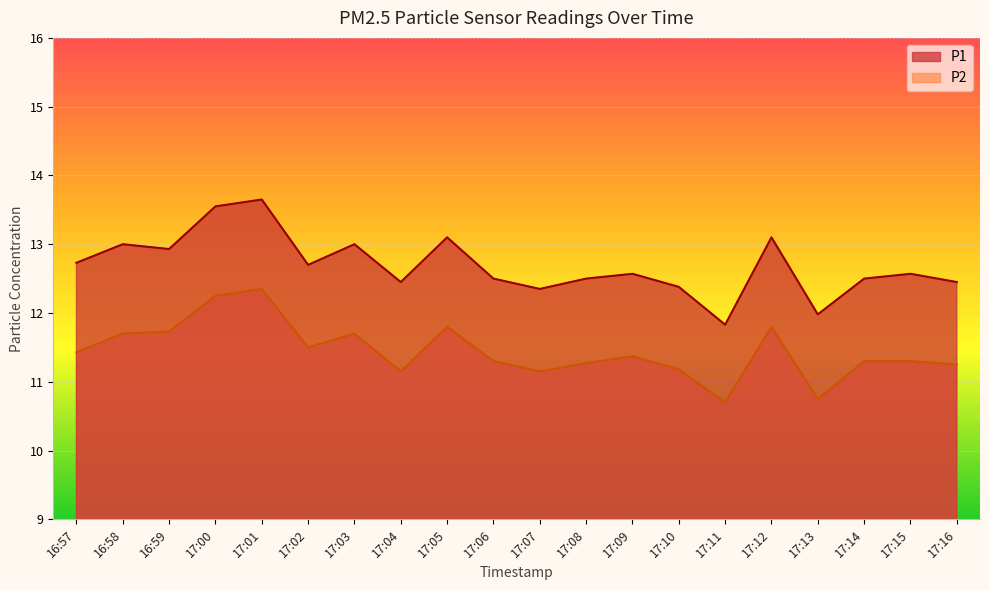

What is the value of the P2 point at the 5th from the left?

12.3